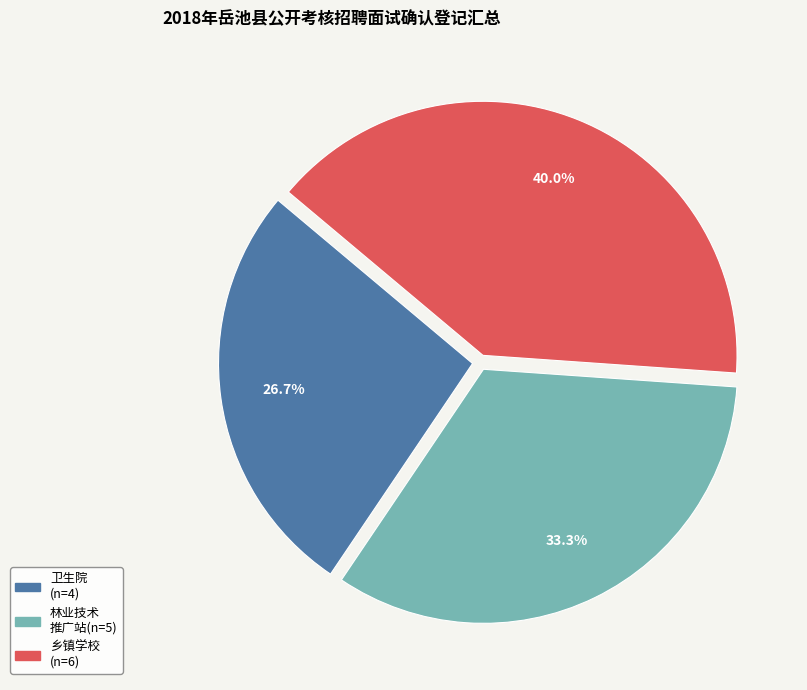

Is there a majority slice in this chart?

No